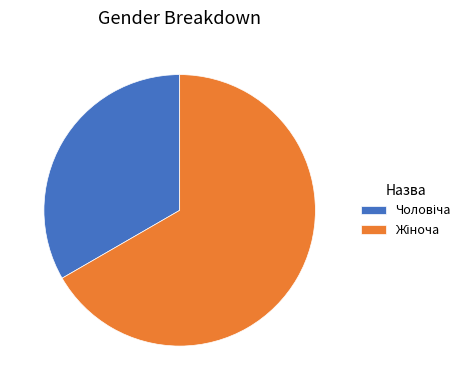

Does any single category account for the majority?

Yes